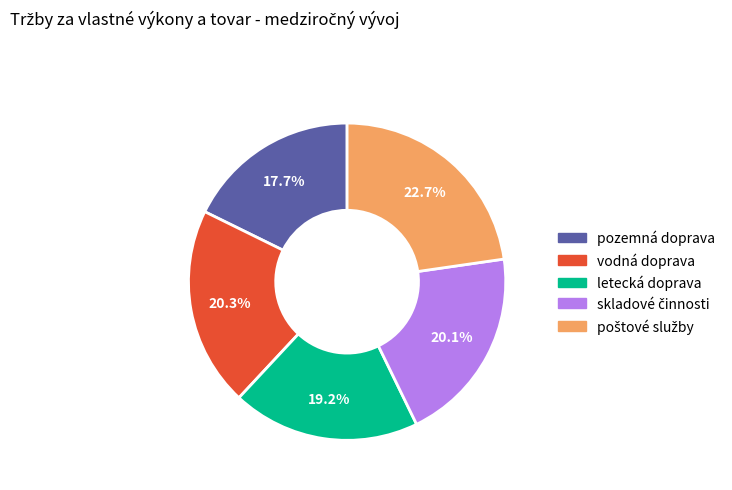

How much of the chart is everything except letecká doprava?

80.8%